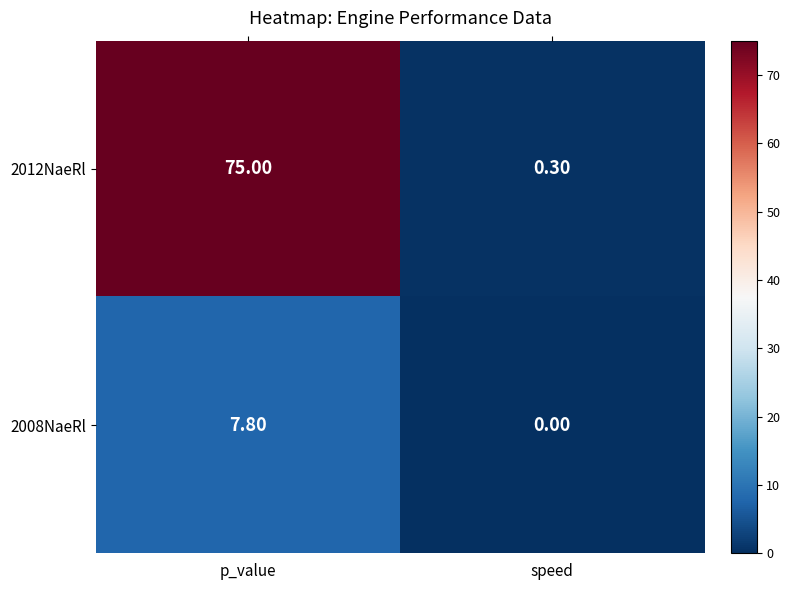

At p_value, list the series in order from smallest to largest.

2008NaeRl, 2012NaeRl